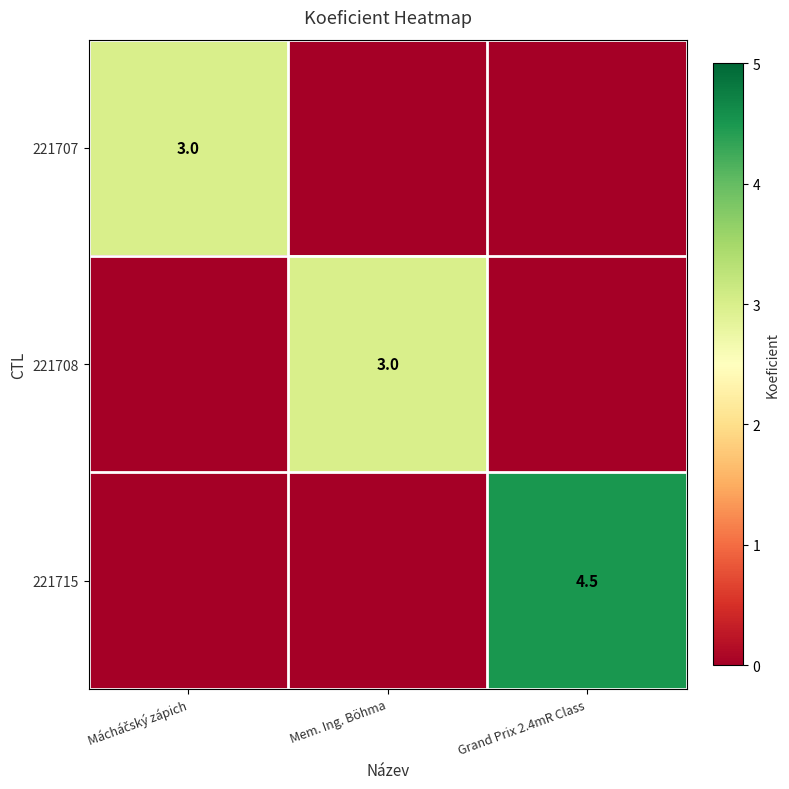

At how many categories does at least one series exceed 1?

3